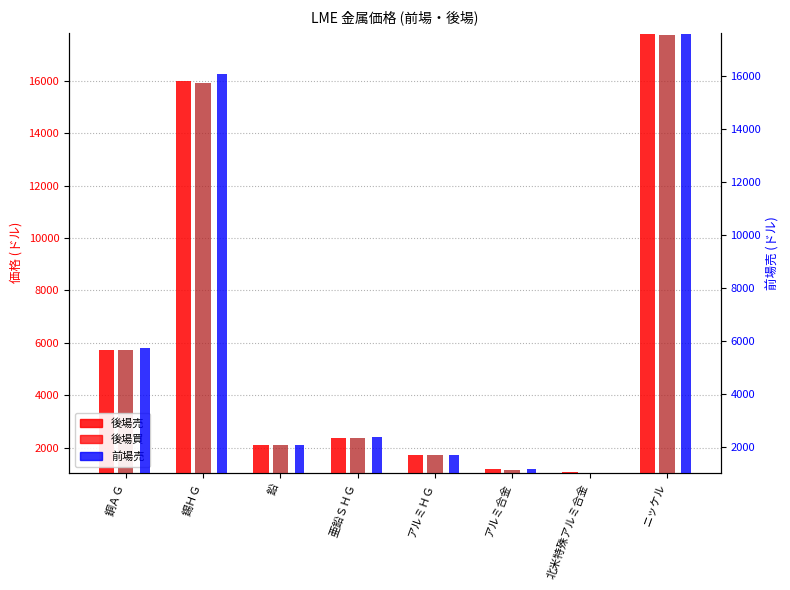

Which series has the largest range (max minus min)?

後場売